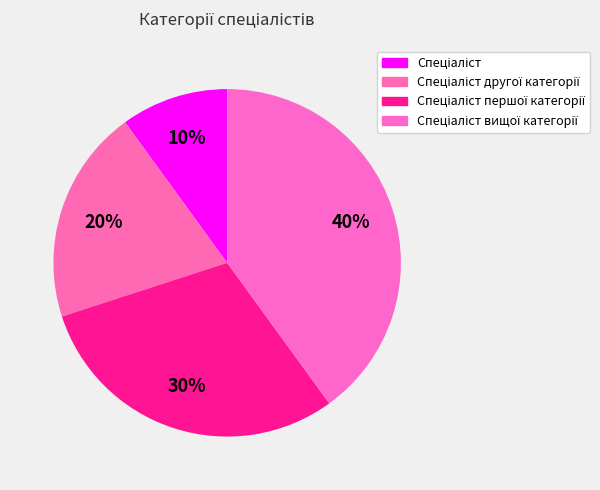

To the nearest percent, what is the difference between the Спеціаліст вищої категорії and Спеціаліст другої категорії slice percentages?

20%